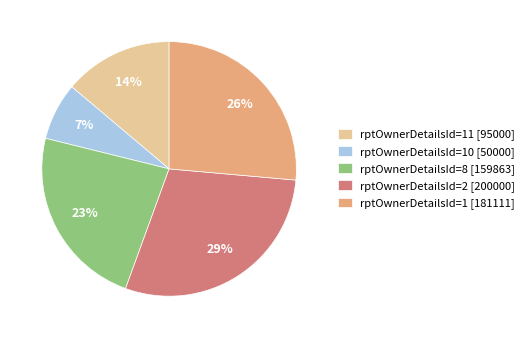

How many segments does this pie chart have?

5